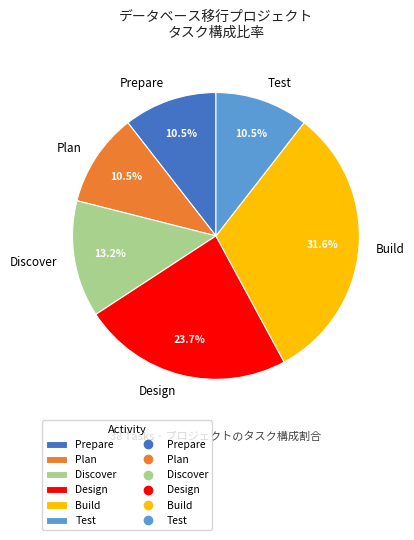

What percentage is NOT represented by Test?

89.5%